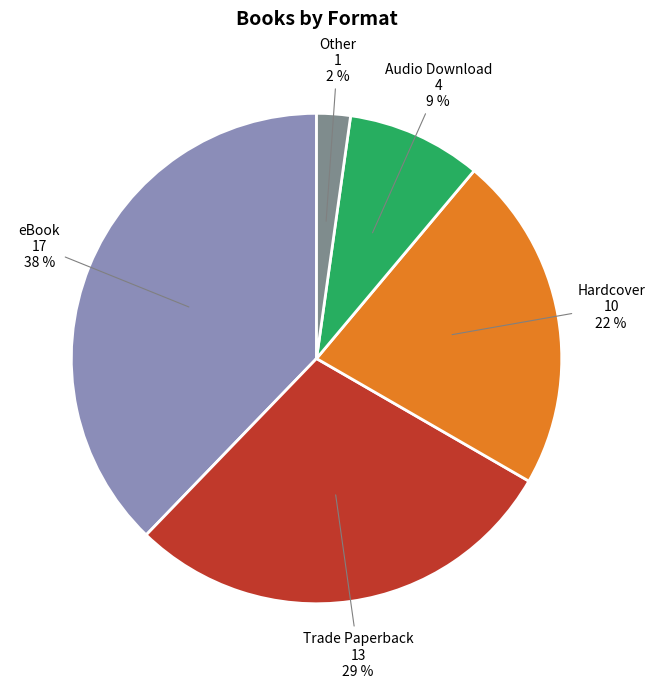

How many segments does this pie chart have?

5